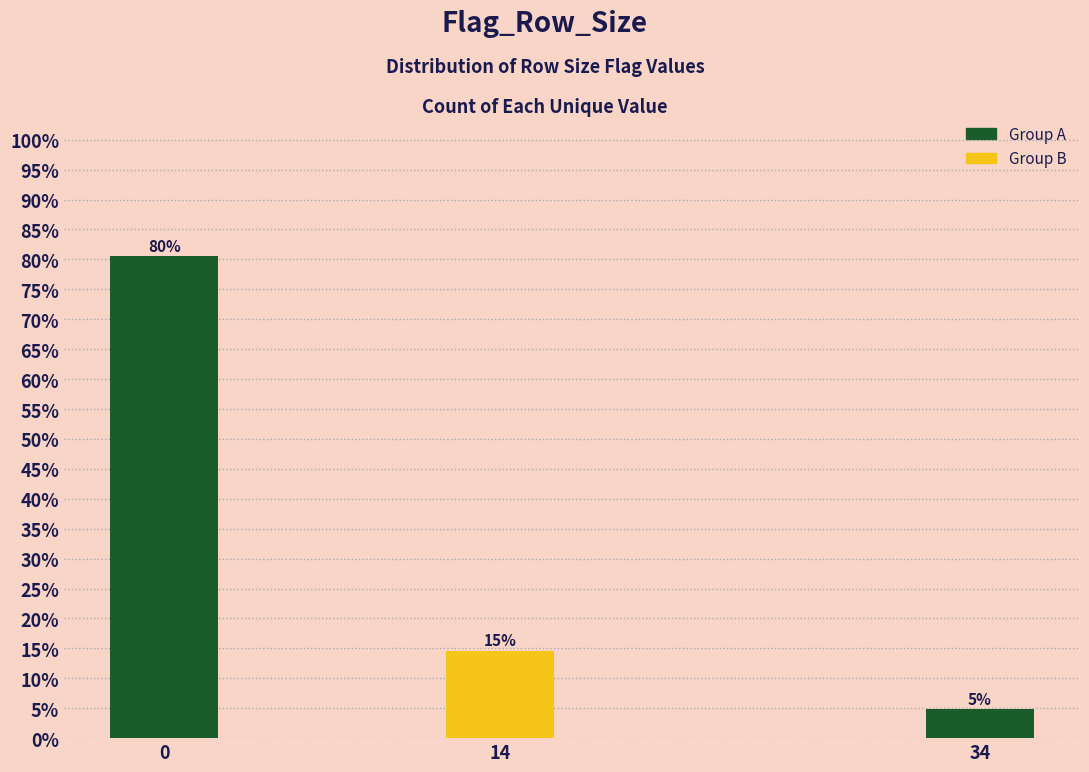

How many bars are there in total?

3